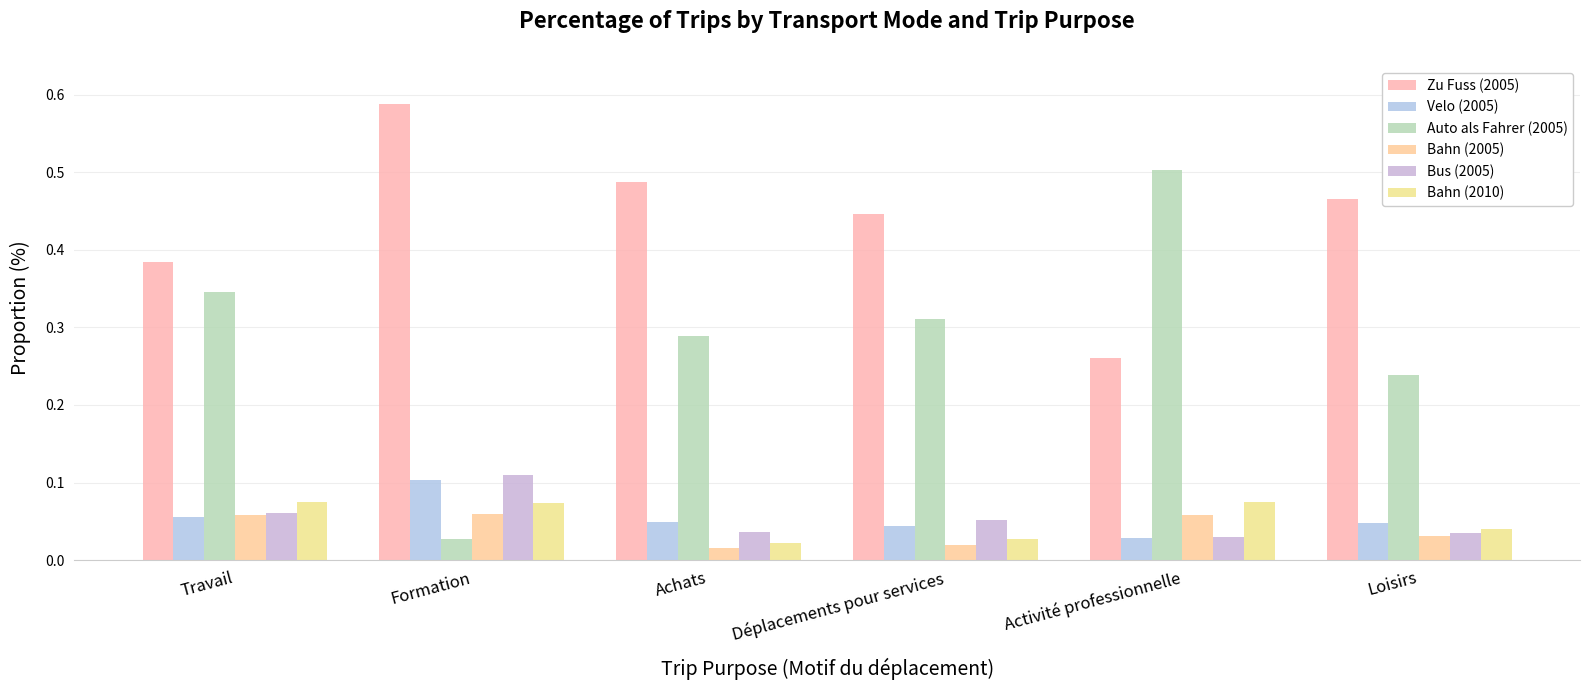

What position from the left is Travail?

1